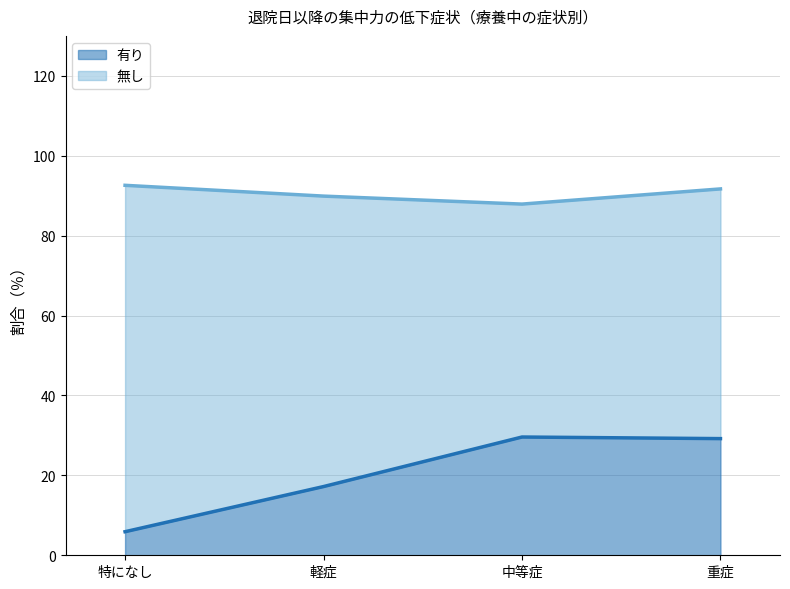

What is the ratio of the value at 重症 to the value at 中等症?

1.0